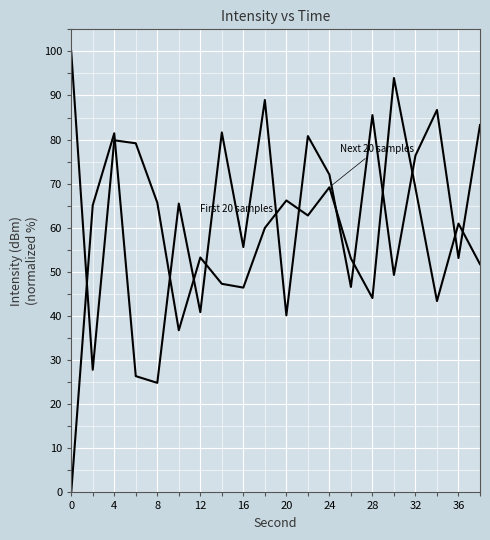

How many lines are shown in the chart?

2